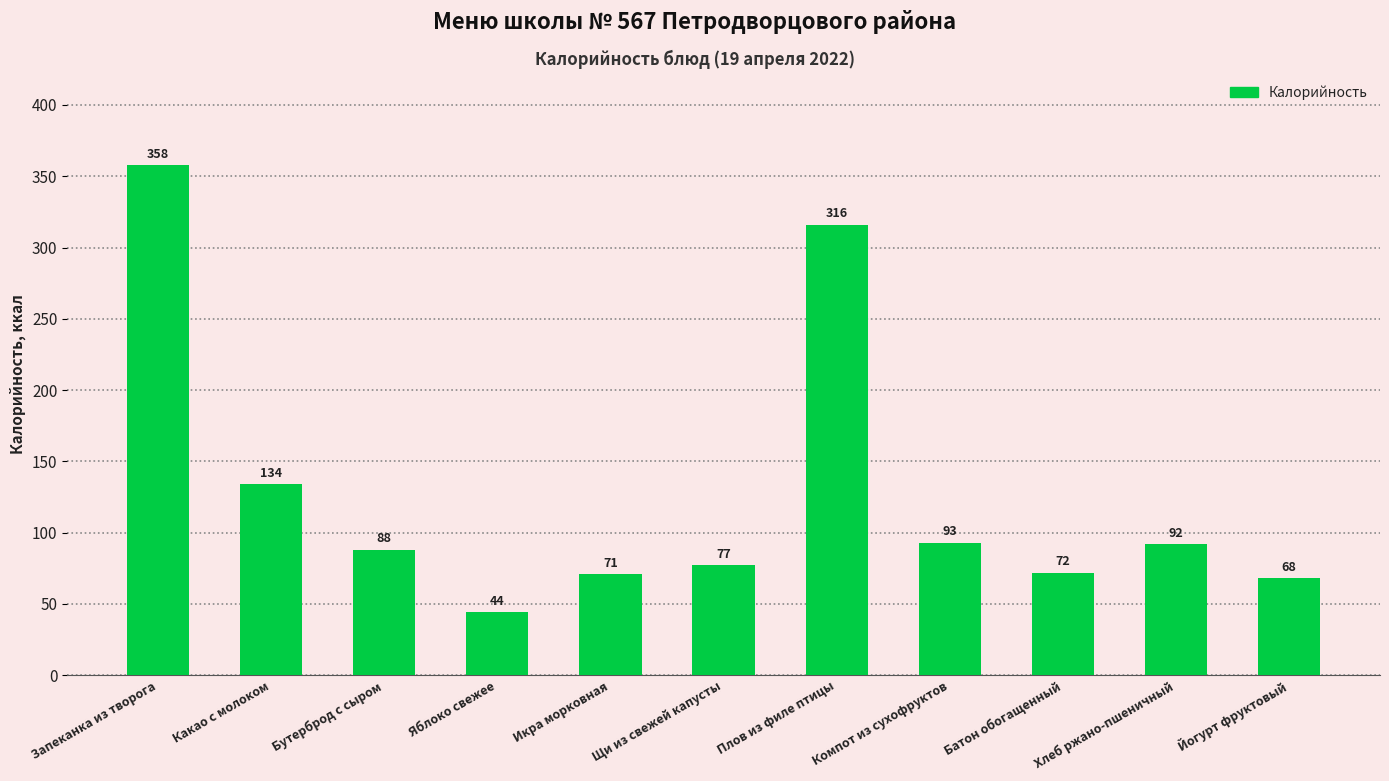

What is the average value?

128.5